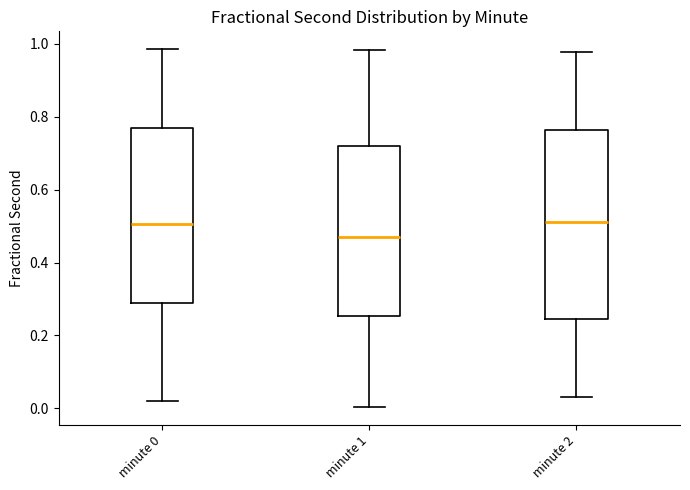

Where does the lower whisker of the box for minute 0 end on the y-axis? The values are not printed on the chart, so give them approximately, as read against the axis.

0.02